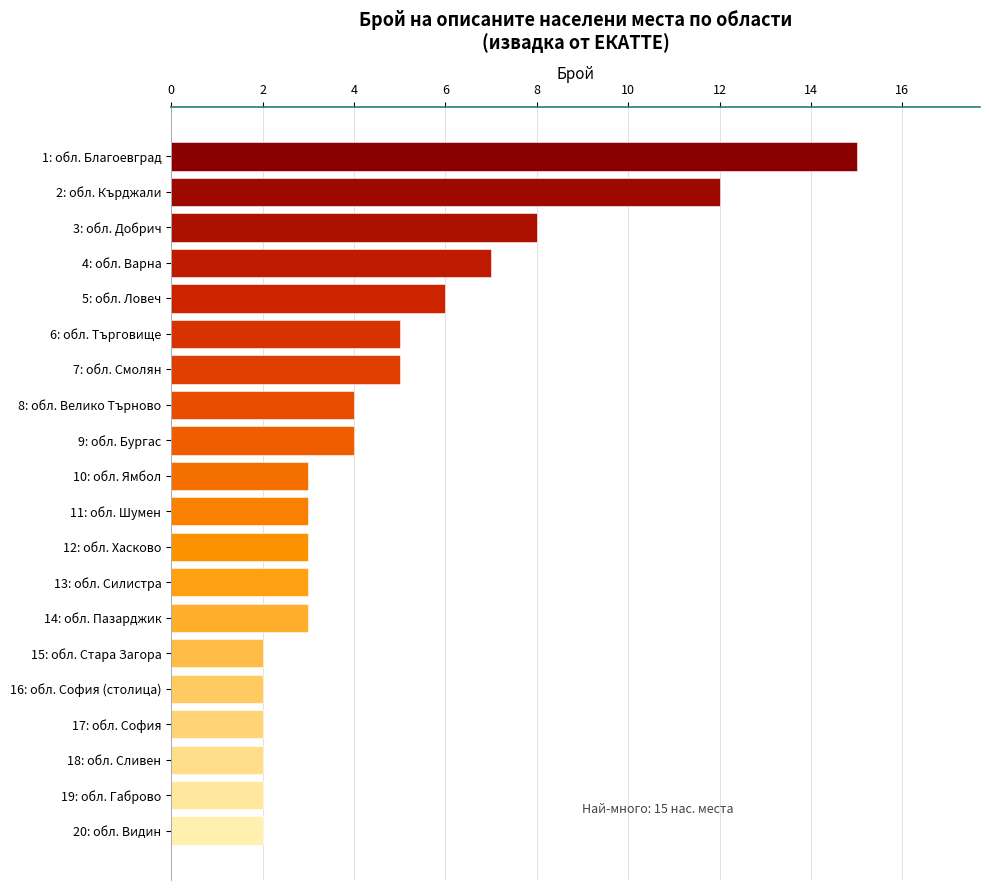

What is the change in value from 7: обл. Смолян to 16: обл. София (столица)?

-3